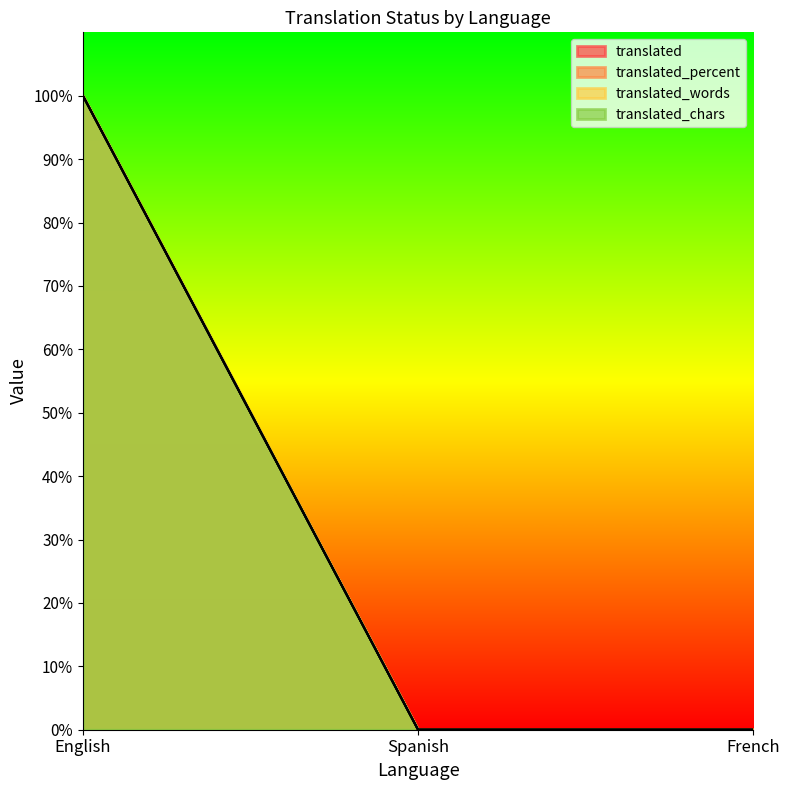

How many distinct data groups are displayed?

4